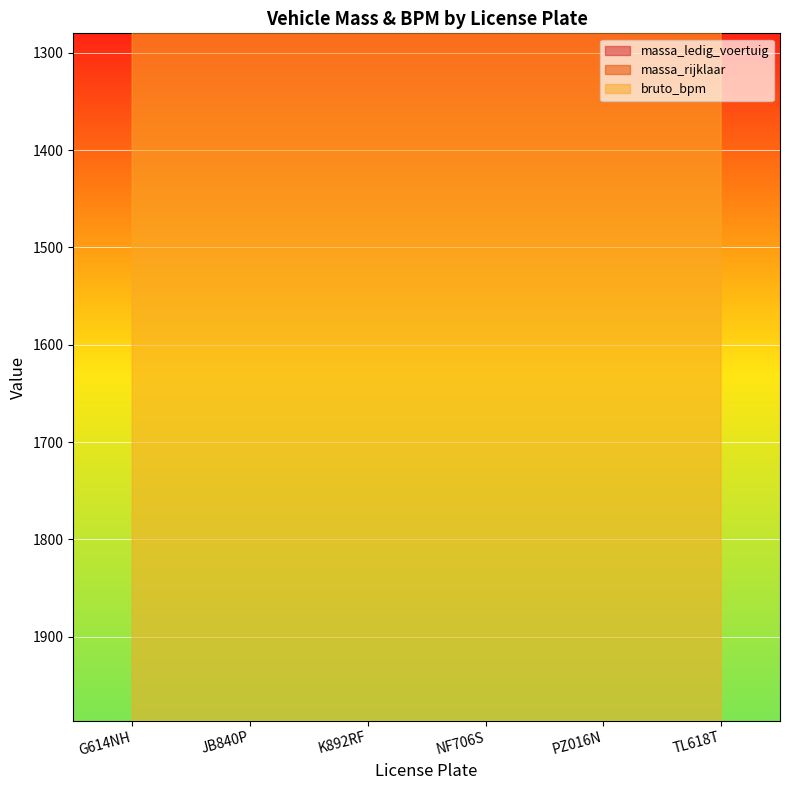

True or false: massa_rijklaar and bruto_bpm intersect in this chart.

False